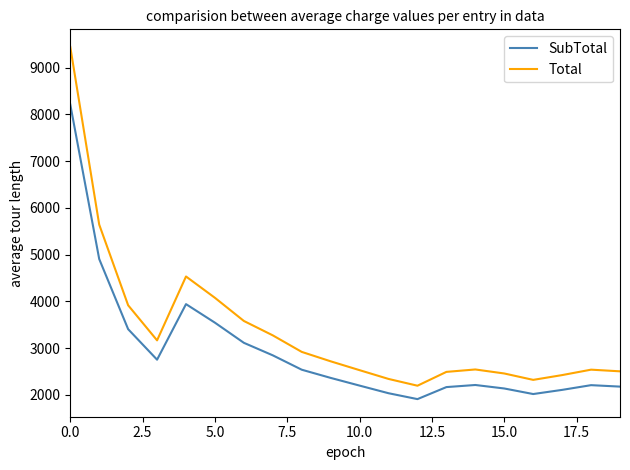

List the series in order of their overall mean, highest first.

Total, SubTotal